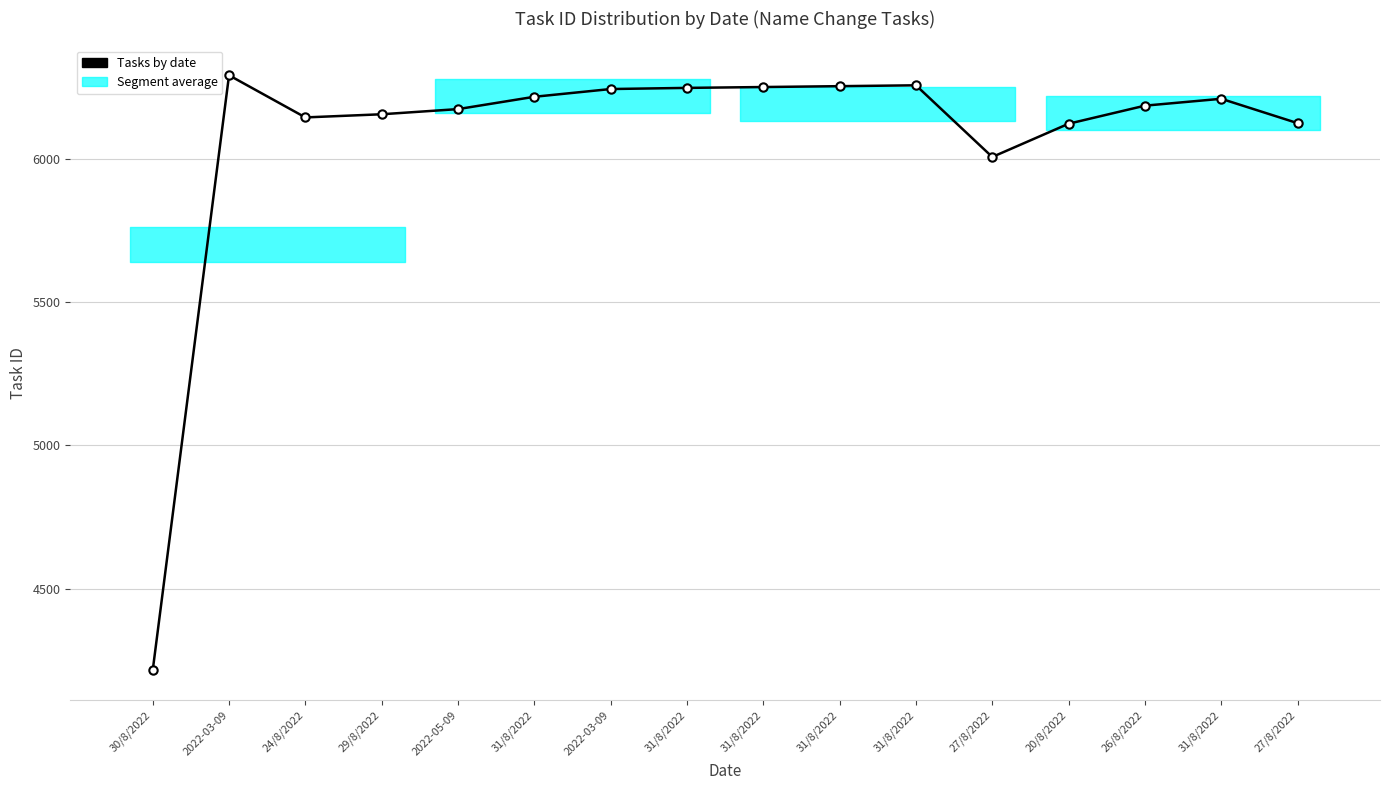

At which category does the data reach its first local valley?

24/8/2022